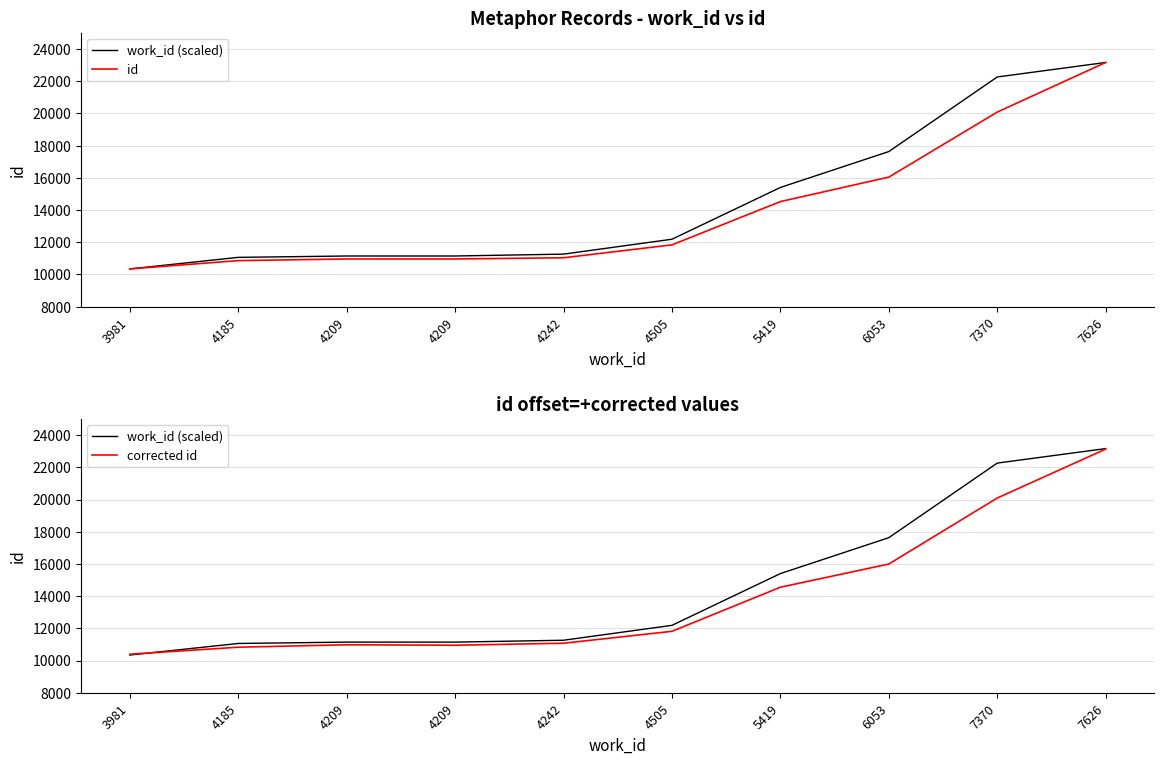

At 7626, list the series in order from smallest to largest.

corrected id, work_id (scaled), id